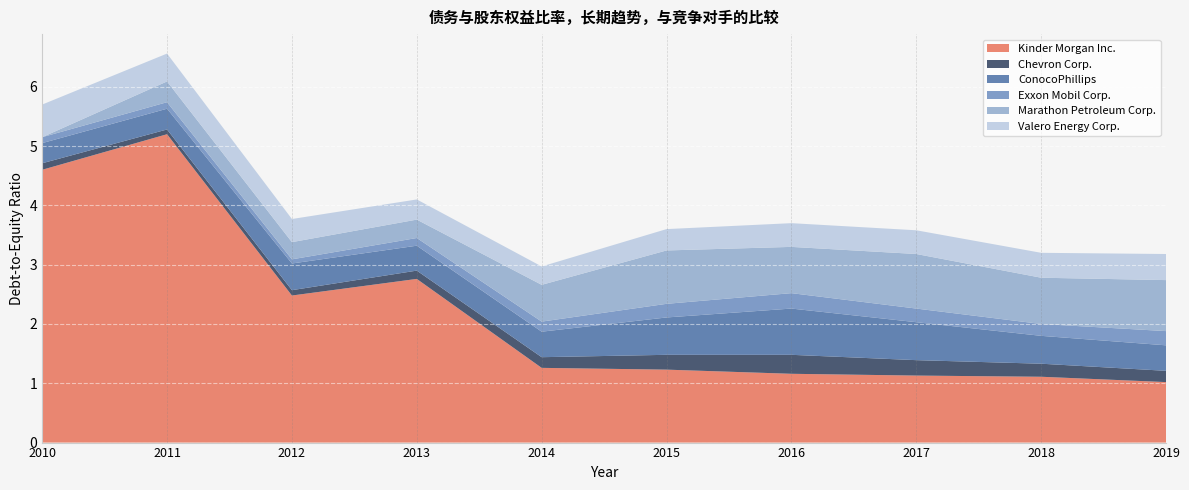

Reading right to left, list all the values displayed in this chart.

Kinder Morgan Inc.: 2019=1.0	2018=1.1	2017=1.1	2016=1.2	2015=1.2	2014=1.3	2013=2.8	2012=2.5	2011=5.2	2010=4.6
Chevron Corp.: 2019=0.2	2018=0.2	2017=0.3	2016=0.3	2015=0.2	2014=0.2	2013=0.1	2012=0.1	2011=0.1	2010=0.1
ConocoPhillips: 2019=0.4	2018=0.5	2017=0.6	2016=0.8	2015=0.6	2014=0.4	2013=0.4	2012=0.5	2011=0.3	2010=0.3
Exxon Mobil Corp.: 2019=0.2	2018=0.2	2017=0.2	2016=0.3	2015=0.2	2014=0.2	2013=0.1	2012=0.1	2011=0.1	2010=0.1
Marathon Petroleum Corp.: 2019=0.9	2018=0.8	2017=0.9	2016=0.8	2015=0.9	2014=0.6	2013=0.3	2012=0.3	2011=0.3	2010=0.0
Valero Energy Corp.: 2019=0.4	2018=0.4	2017=0.4	2016=0.4	2015=0.4	2014=0.3	2013=0.3	2012=0.4	2011=0.5	2010=0.6